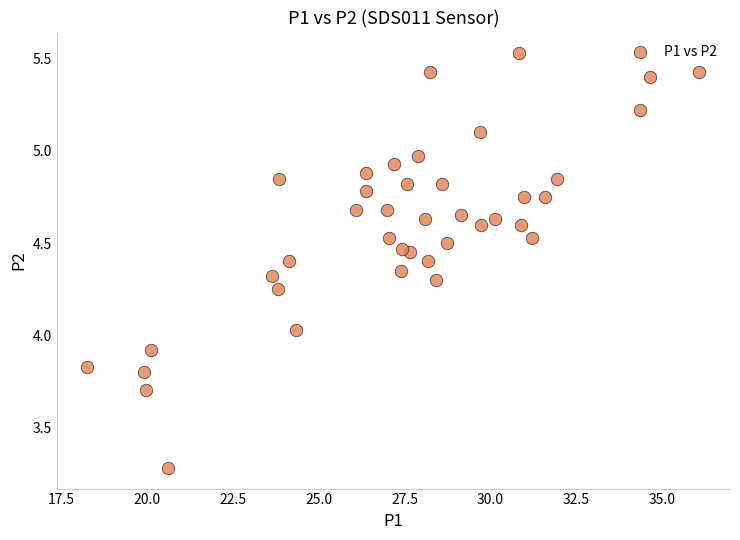

What is the range of X values (max minus min)?

17.8